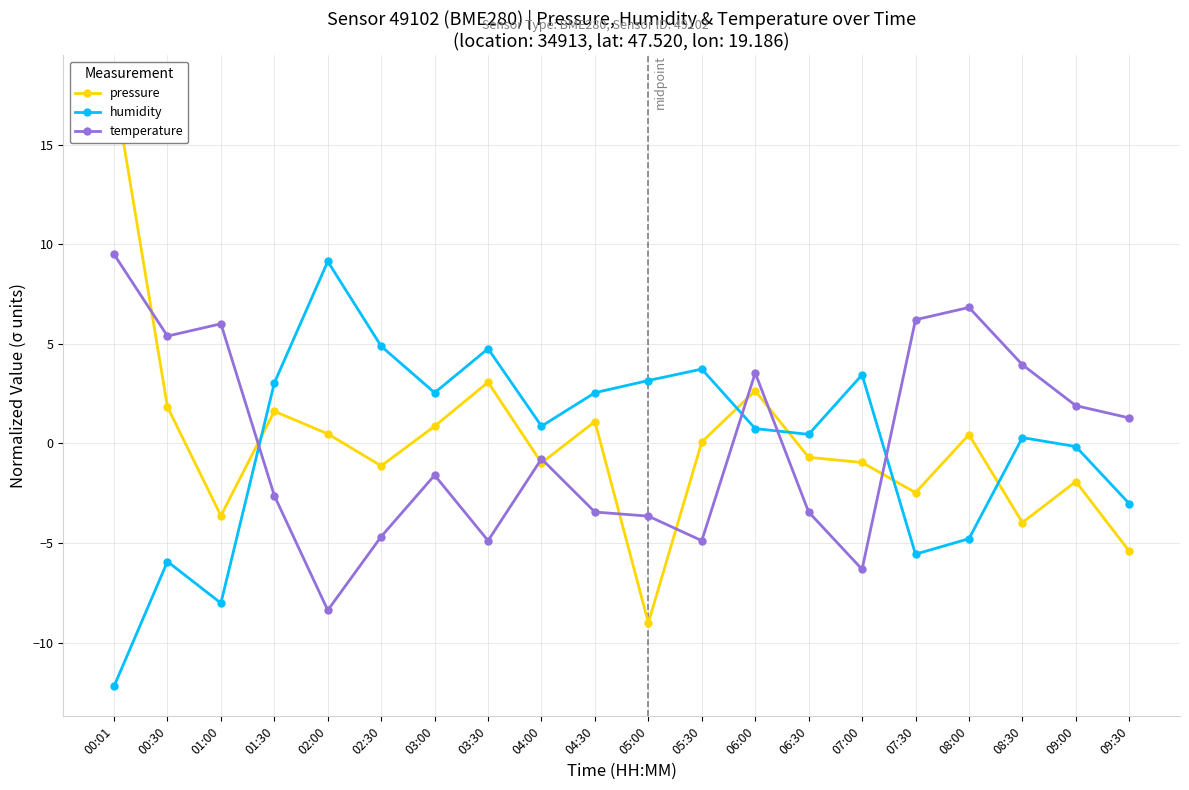

At which label does temperature first exceed 0?

00:01